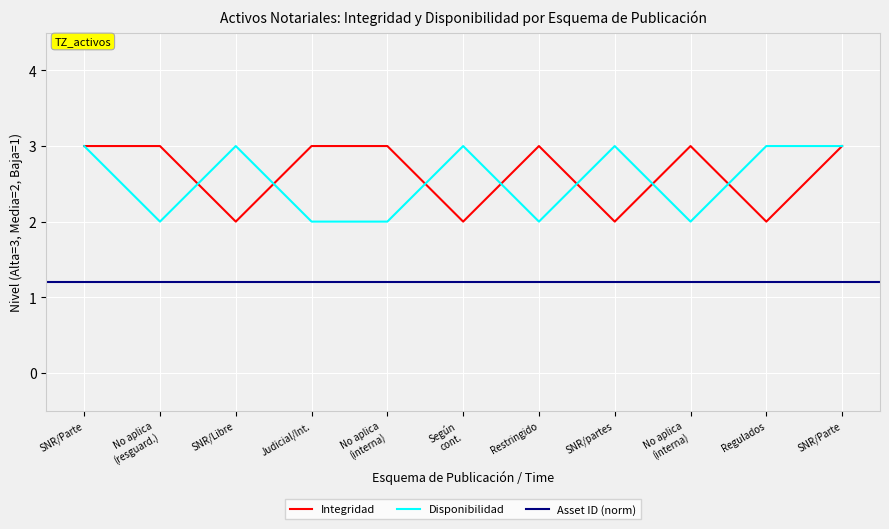

At which category does the chart reach its peak across all series?

SNR/Parte